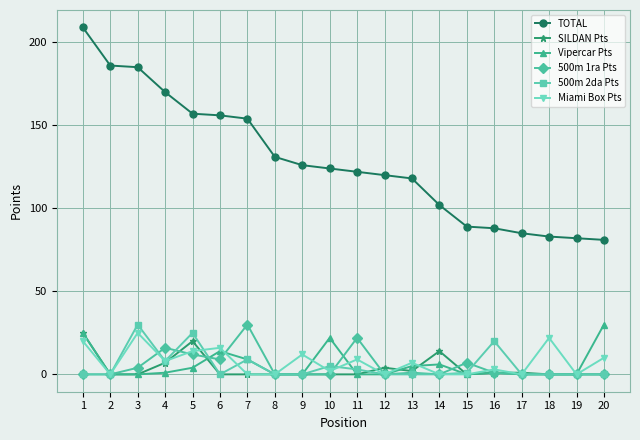

Is it true that 500m 2da Pts equals 0 at 13?

True